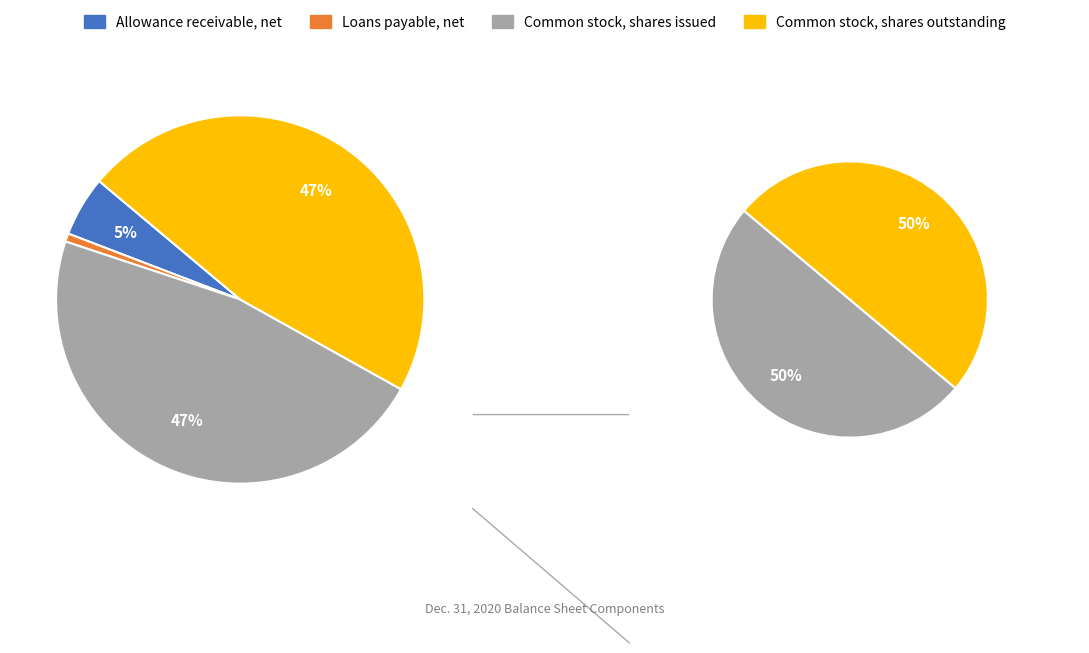

Do Allowance receivable, net and Common stock, shares issued together represent more than half of the pie?

Yes